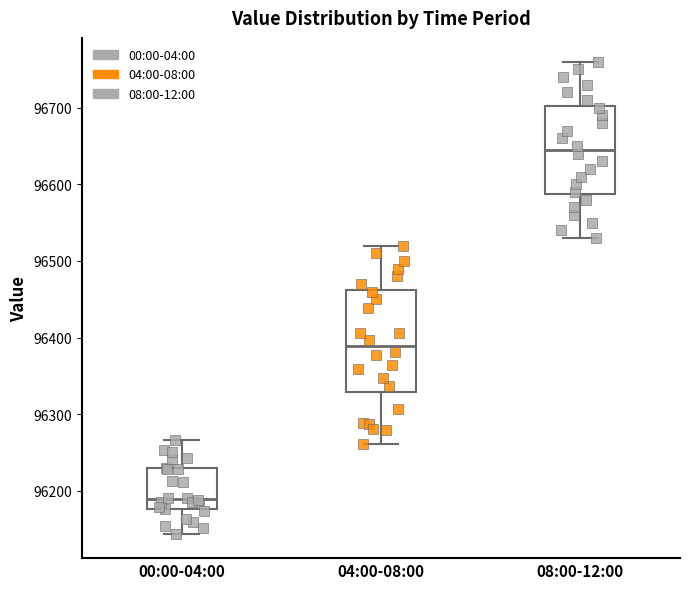

Which box is the tallest, from its lower edge to its upper edge?

04:00-08:00